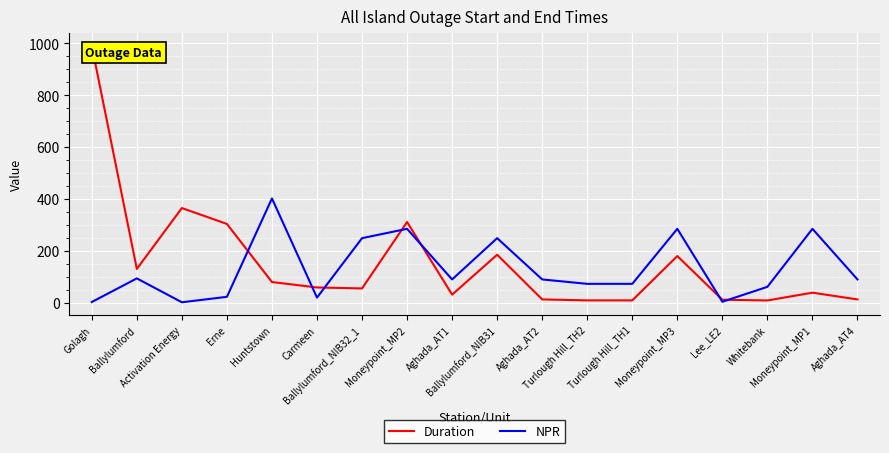

Reading left to right, extract all data points from this chart.

Duration: 989.3	130.5	365.0	303.8	80.0	59.1	55.3	311.2	31.4	185.2	13.0	9.3	9.3	180.1	11.8	9.0	39.0	13.0
NPR: 3.0	94.0	2.0	23.0	402.0	20.0	249.0	285.0	90.0	249.0	90.0	73.0	73.0	285.0	4.0	61.5	285.0	90.0